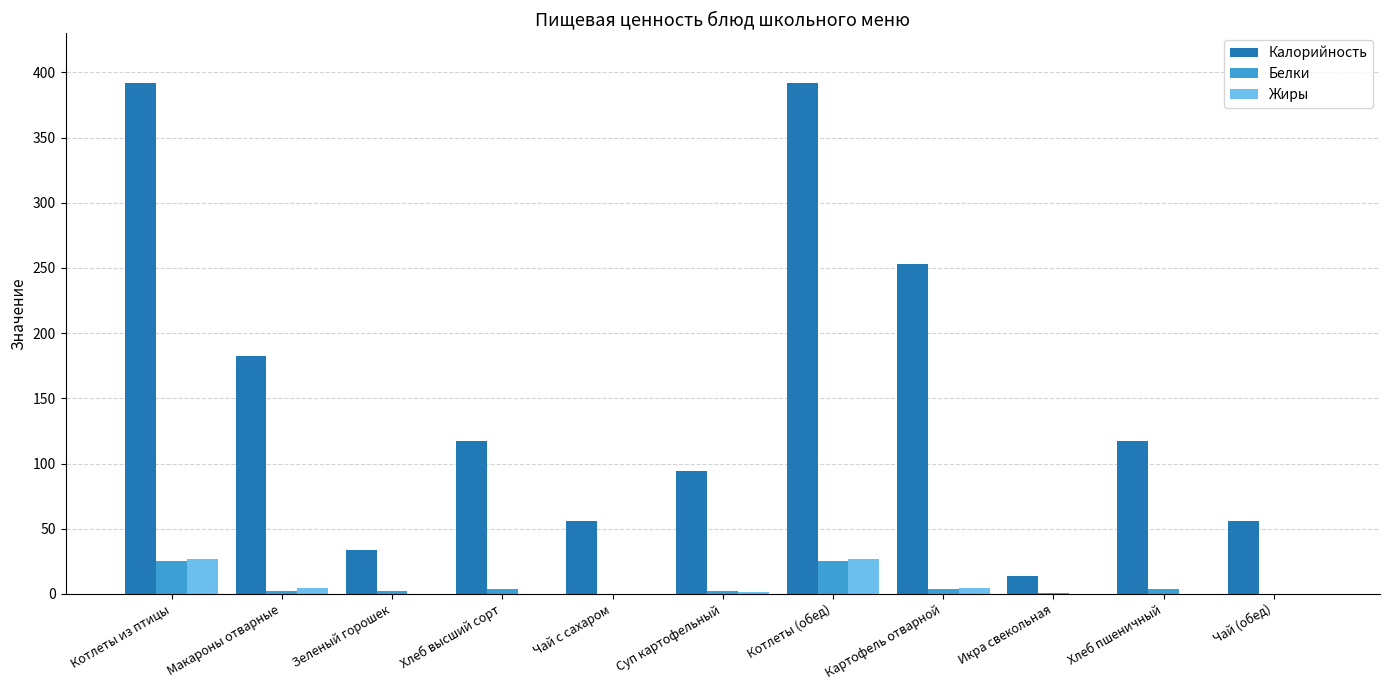

Which series changed the most between Зеленый горошек and Котлеты (обед)?

Калорийность